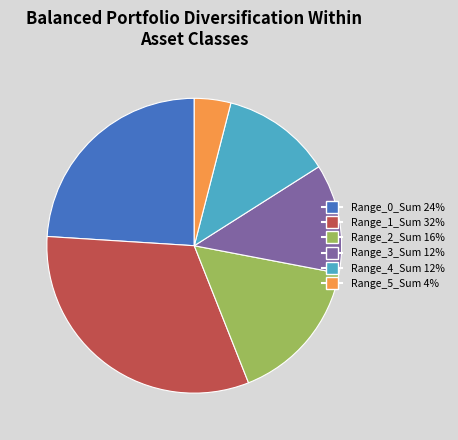

Is there a majority slice in this chart?

No